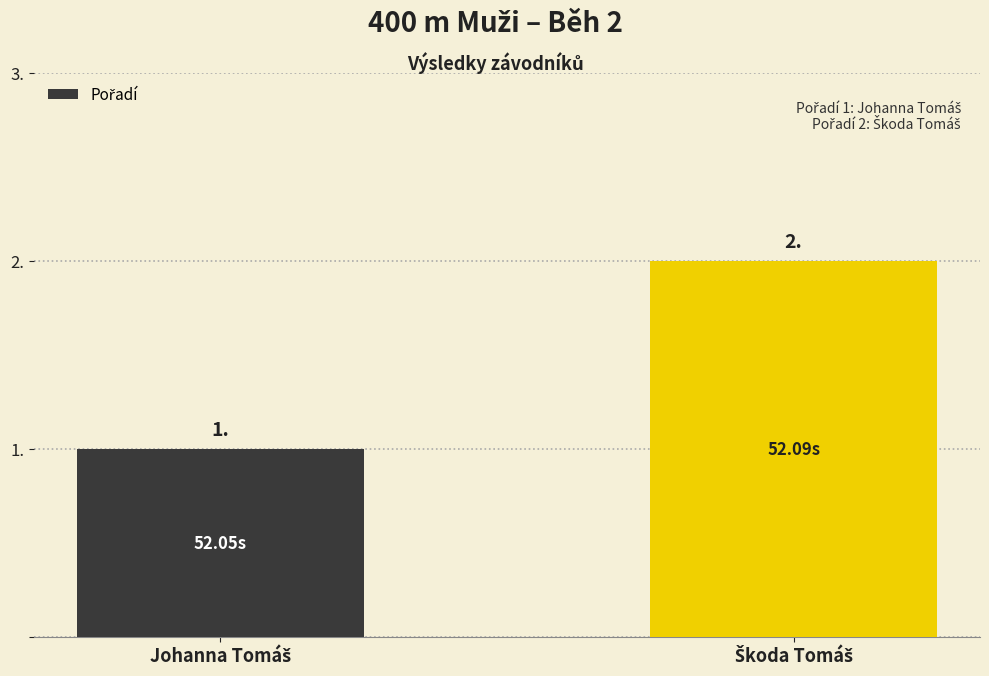

Are the bars horizontal?

No